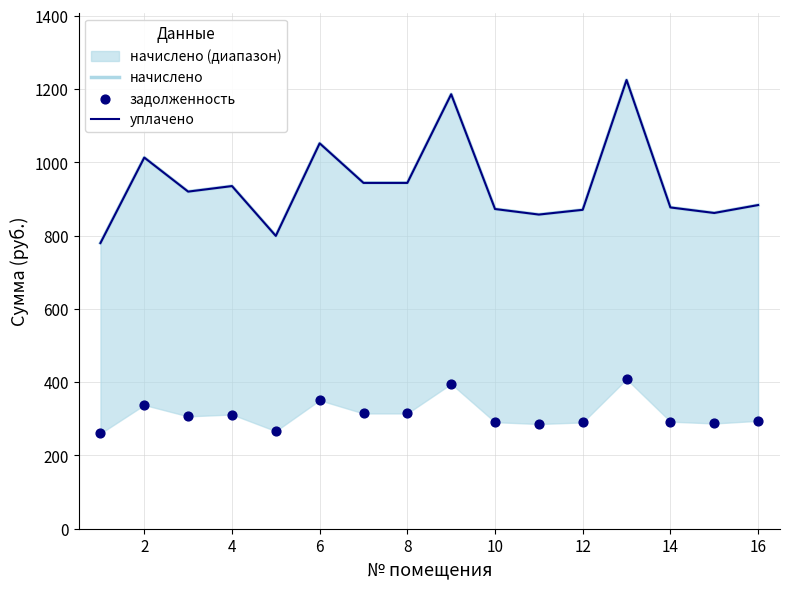

Which series contains the lowest Y value?

задолженность